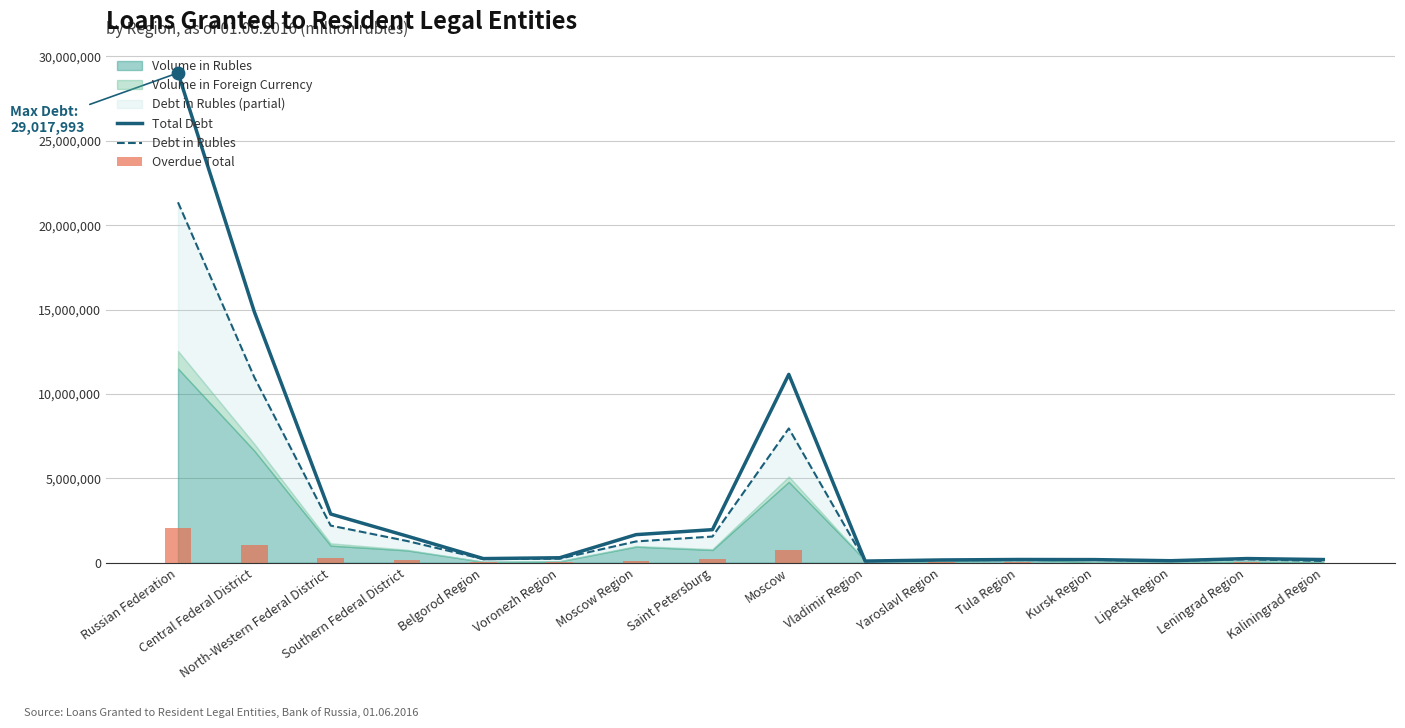

Which series contains the highest Y value?

Total Debt